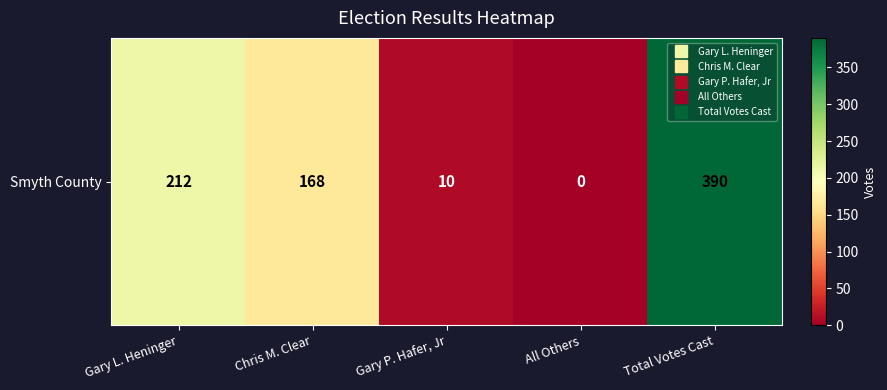

Reading right to left, extract all data points from this chart.

Total Votes Cast=390	All Others=0	Gary P. Hafer, Jr=10	Chris M. Clear=168	Gary L. Heninger=212